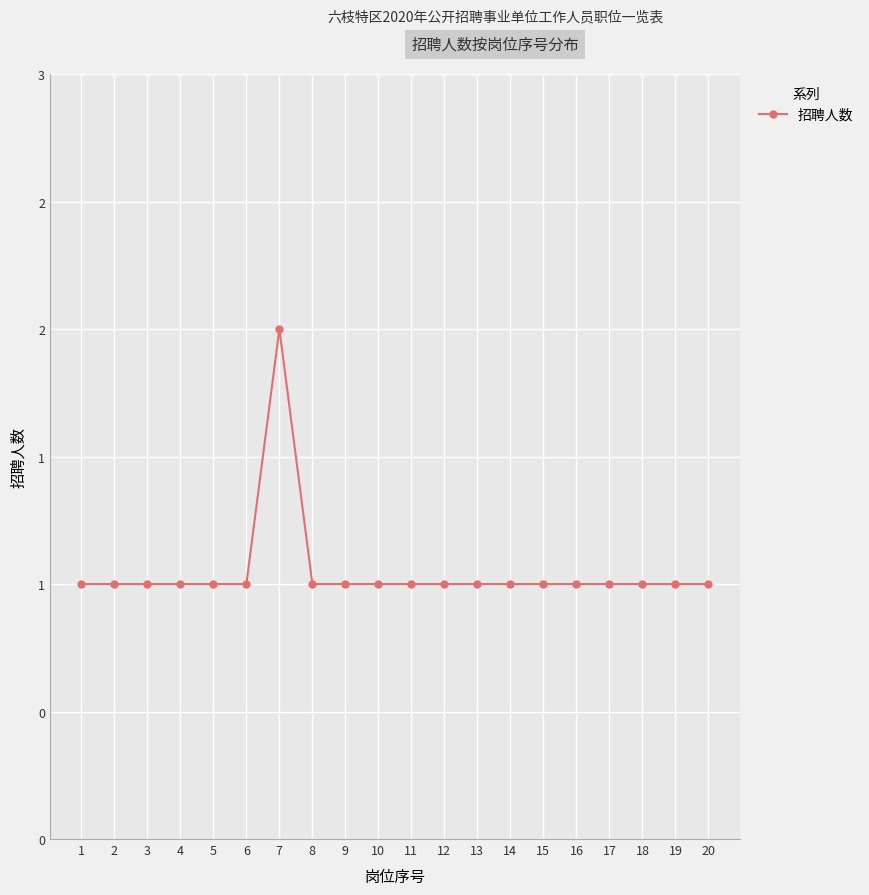

What is the value of the 3rd point from the left?

1